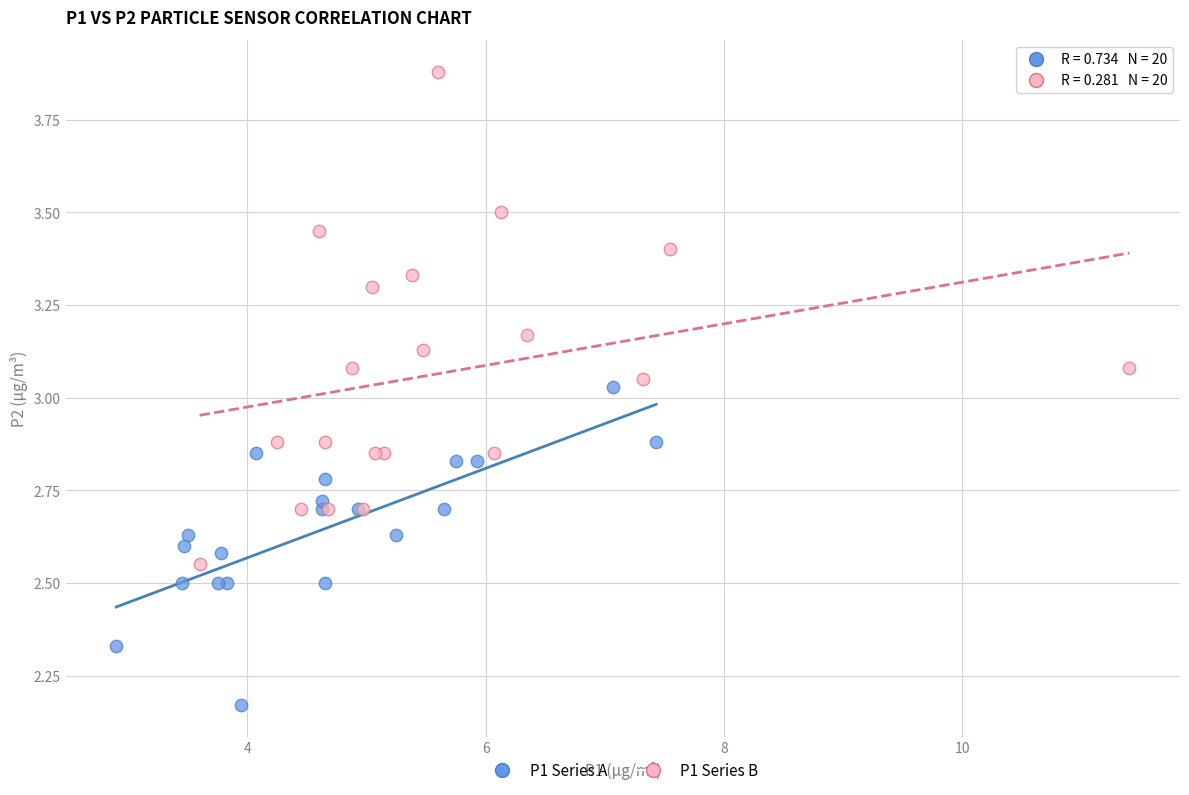

Which series reaches the maximum Y coordinate?

P1 Series B